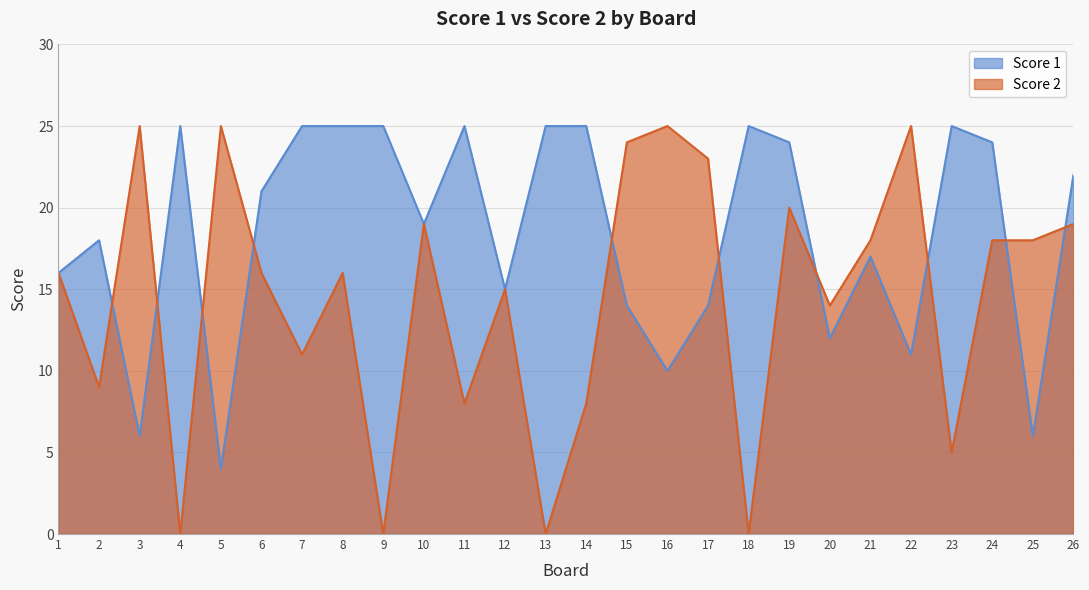

What is the sum of all Score 1 values?

478